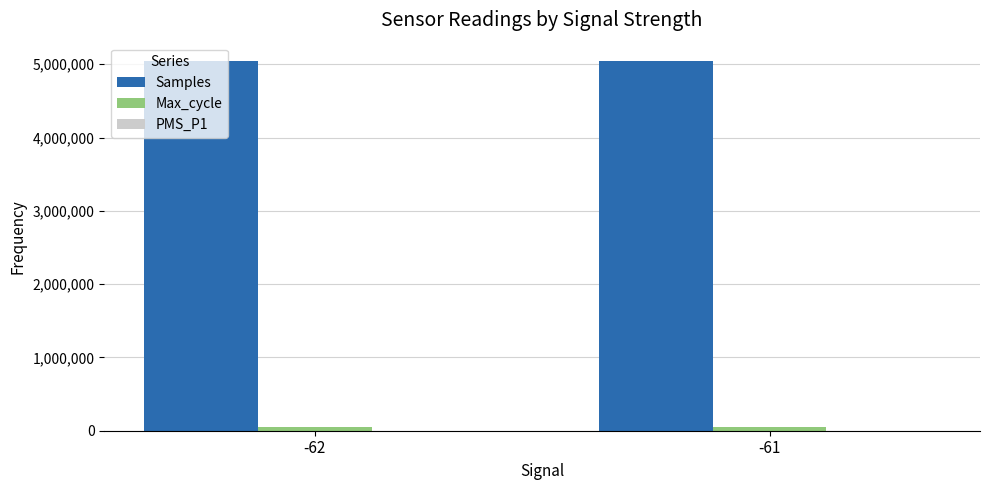

How many distinct data groups are displayed?

3